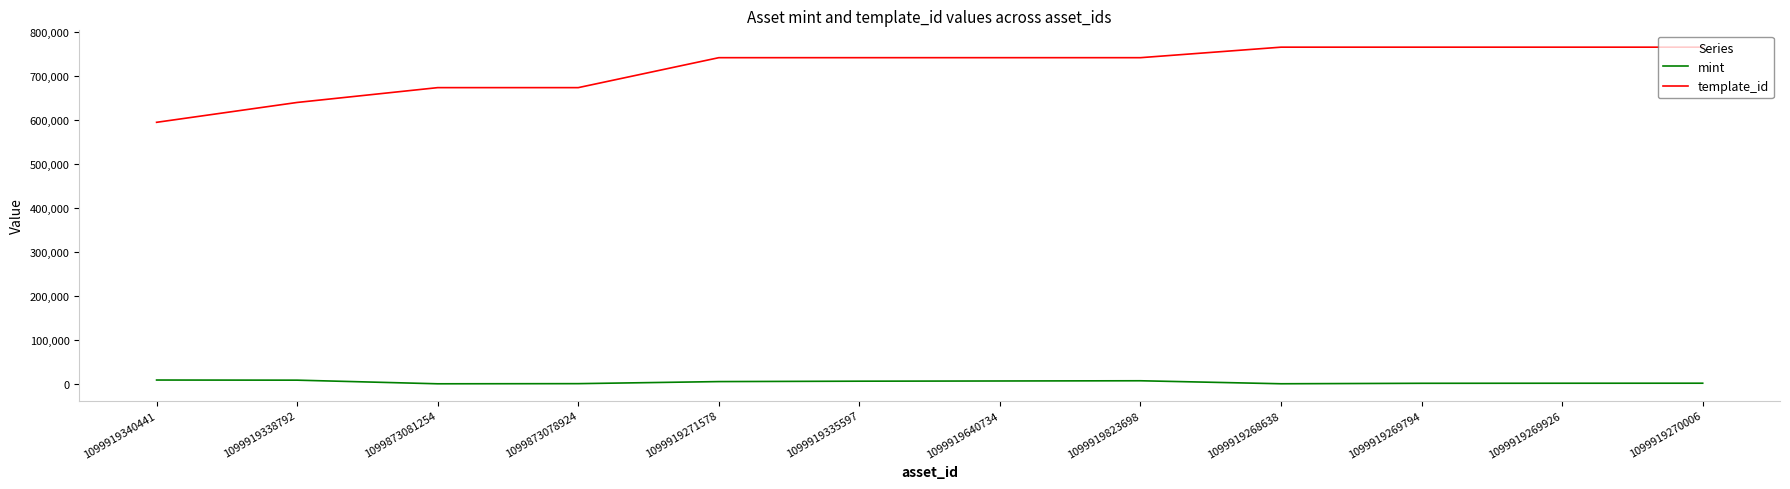

How many lines are shown in the chart?

2